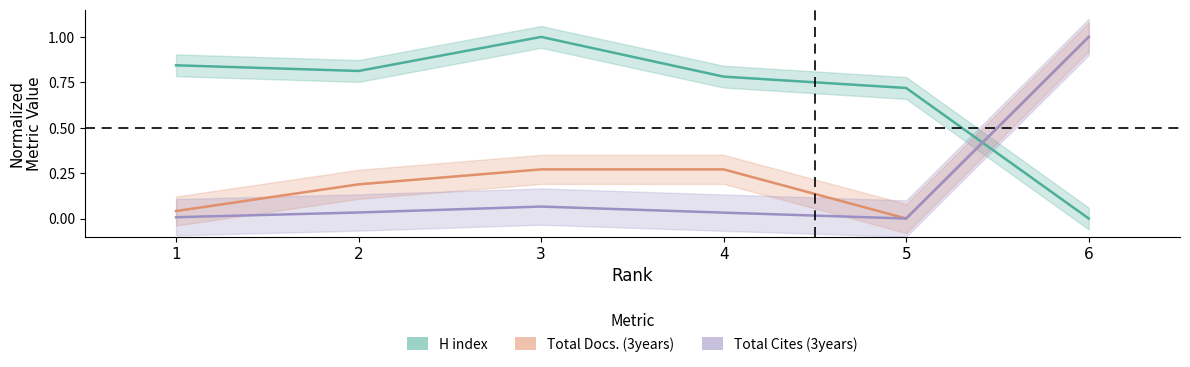

Reading right to left, extract all data points from this chart.

H index: 0.0	0.7	0.8	1.0	0.8	0.8
Total Docs. (3years): 1.0	0.0	0.3	0.3	0.2	0.0
Total Cites (3years): 1.0	0.0	0.0	0.1	0.0	0.0